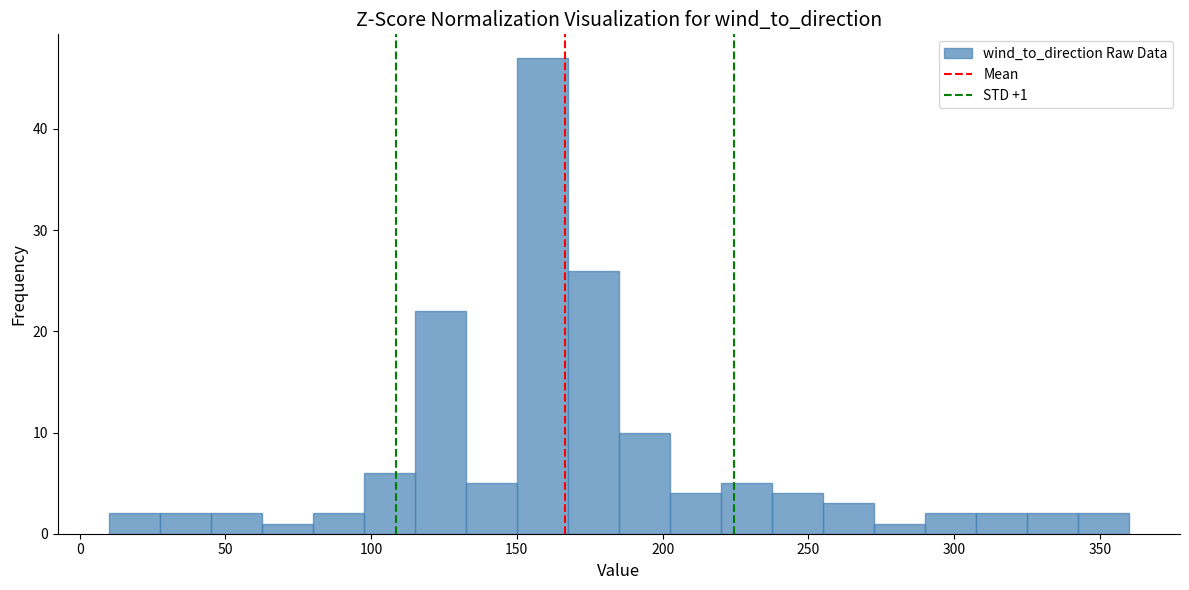

Around what value on the x-axis is the tallest bar? Give the approximate position of its centre, as read against the axis.

160